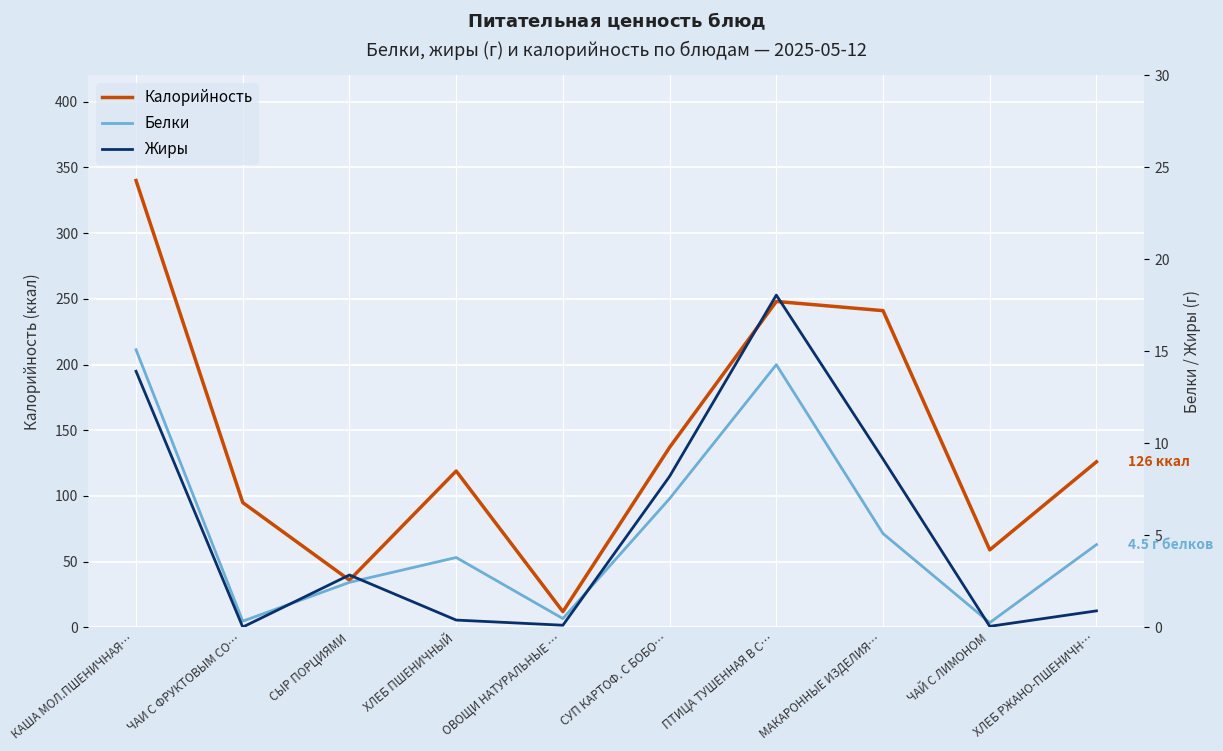

Where is the first local maximum for Жиры?

СЫР ПОРЦИЯМИ